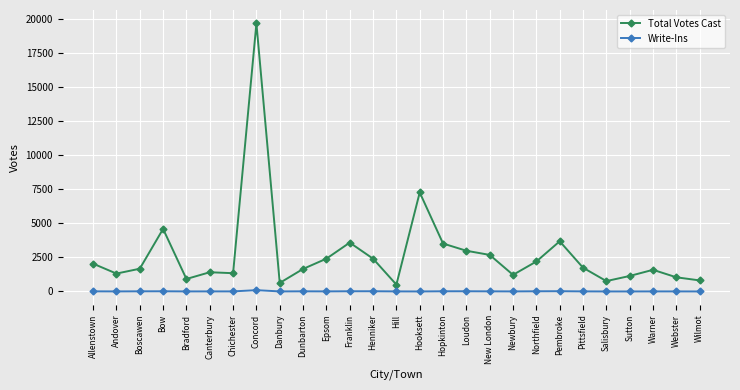

True or false: Total Votes Cast has a value of 2409 at Epsom.

True